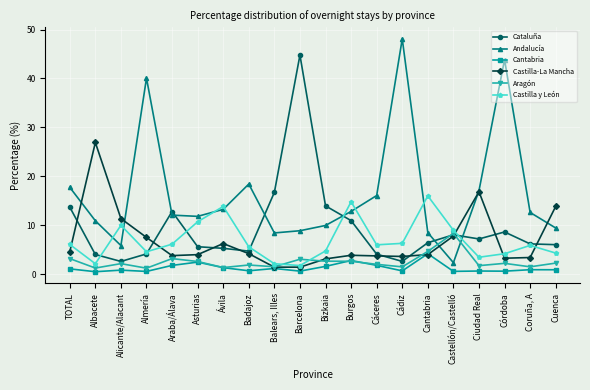

What are all the series names shown in the legend?

Cataluña, Andalucía, Cantabria, Castilla-La Mancha, Aragón, Castilla y León